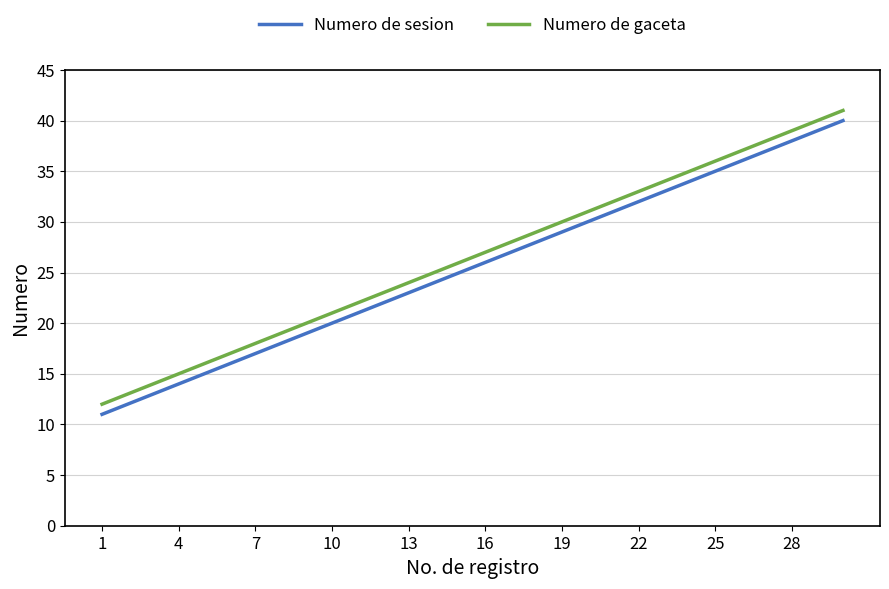

True or false: Numero de gaceta and Numero de sesion cross at least once.

False